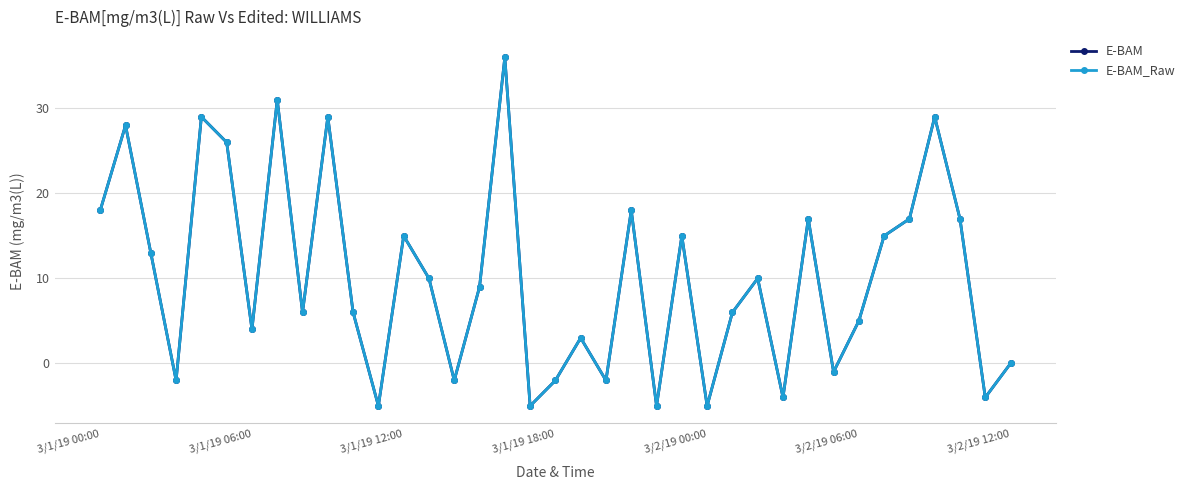

Is this an area chart (filled region under the line)?

No